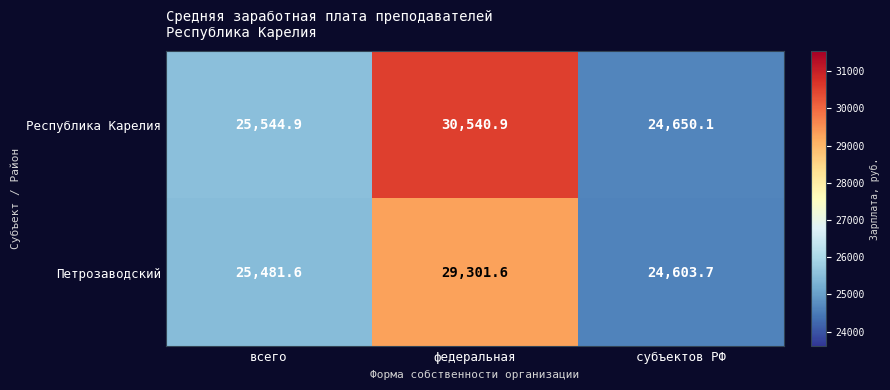

At which category does the chart reach its minimum across all series?

субъектов РФ